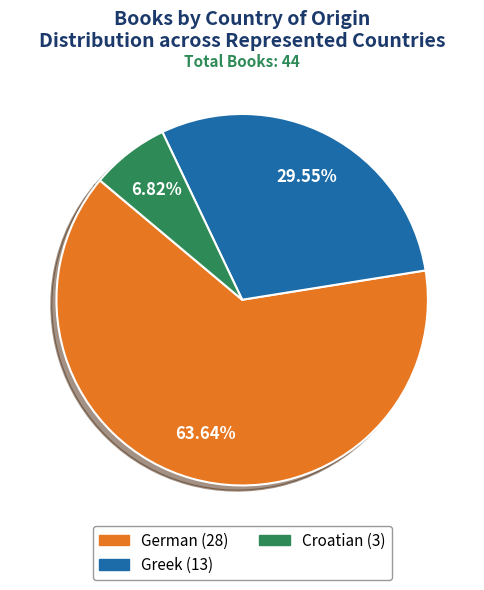

What is the largest slice in the pie chart?

German